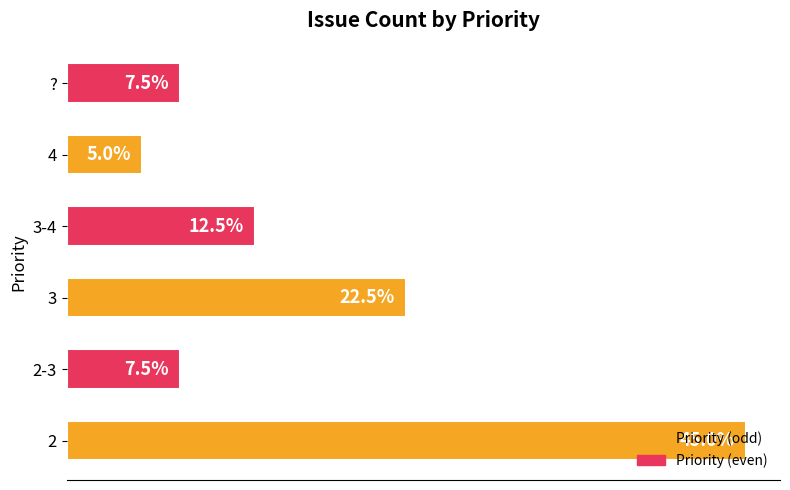

What is the sum of all values?

40